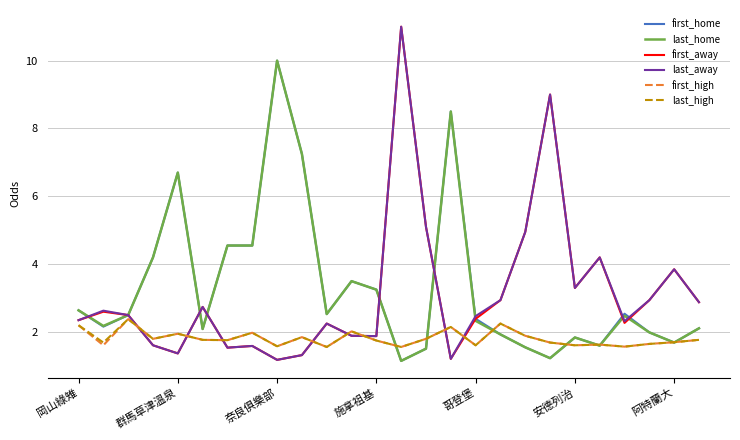

What is the lowest value of the last_high series?

1.6